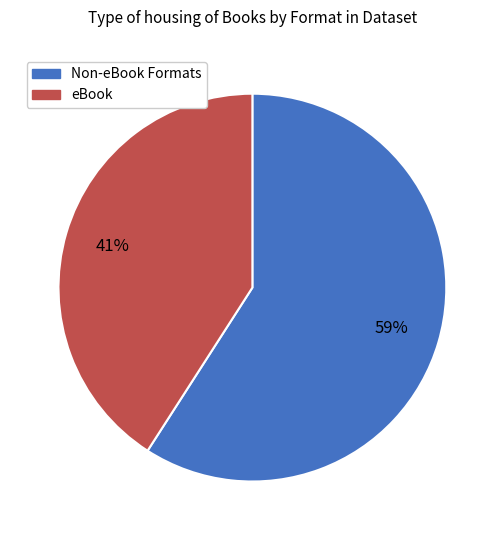

To the nearest percent, what is the difference between the largest and smallest slice percentages?

18%